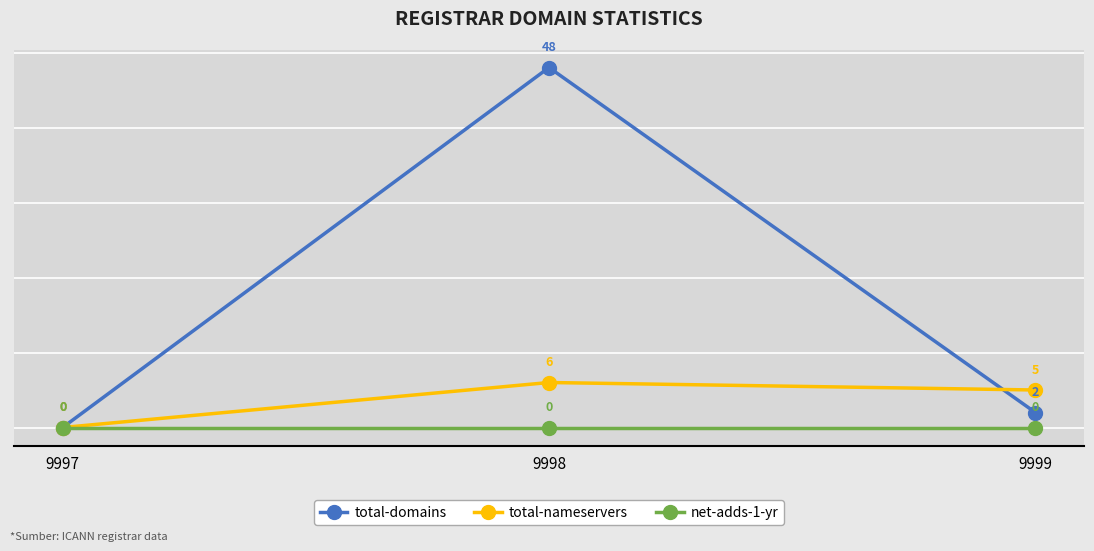

Which series has the widest spread of values?

total-domains